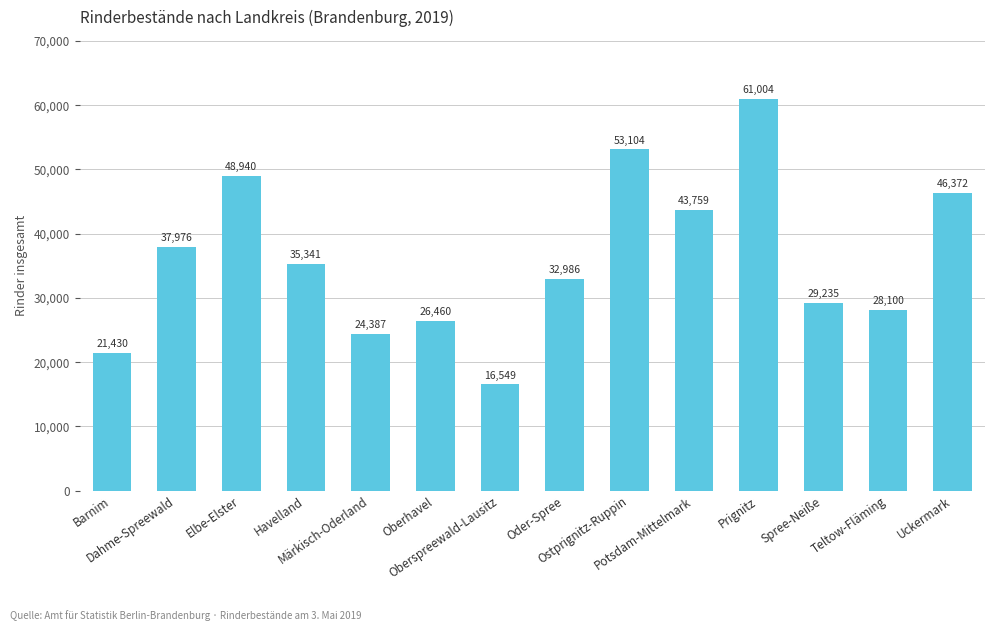

How many series are shown in this chart?

1